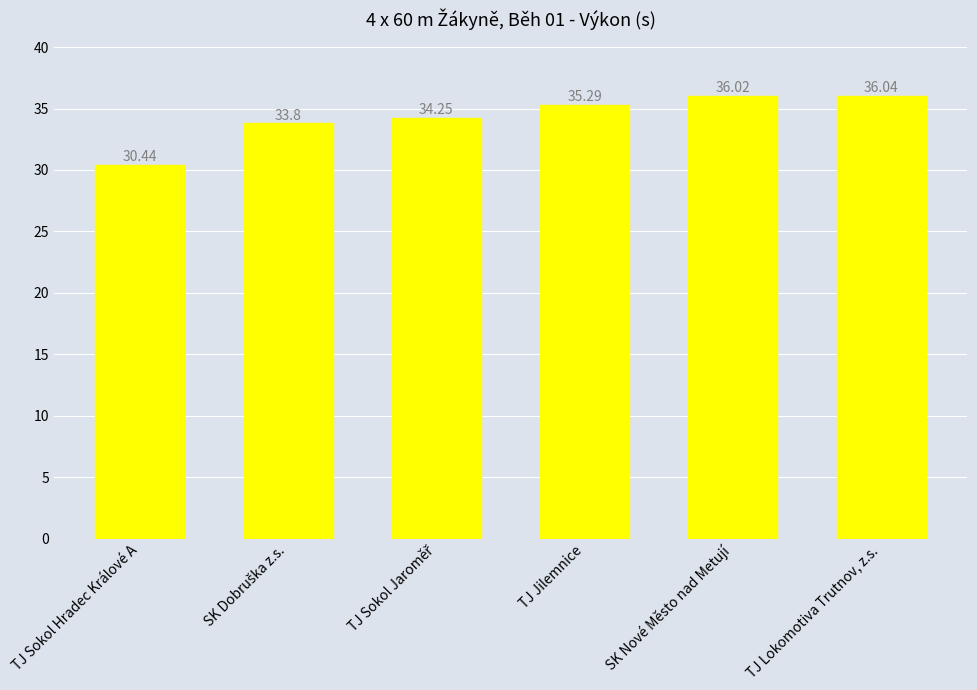

Are the bars horizontal?

No